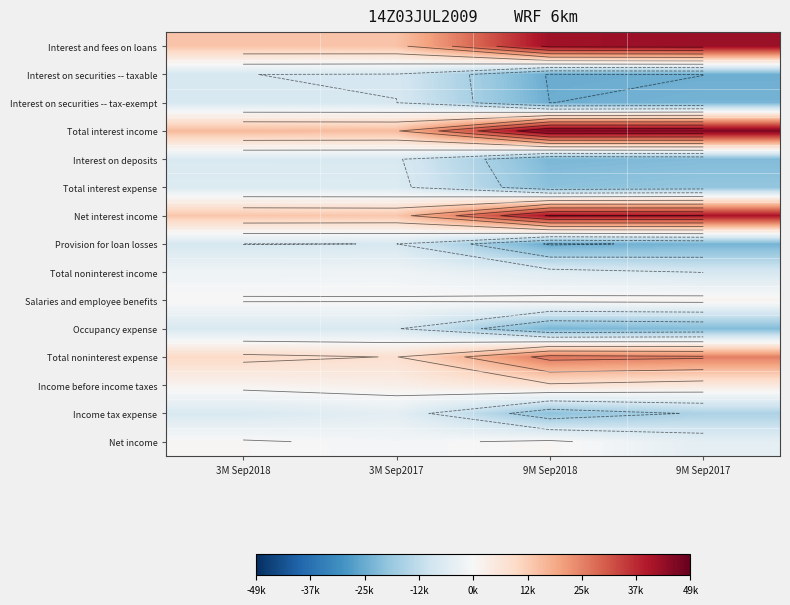

At which category is the sum across all series the highest?

9M Sep2017